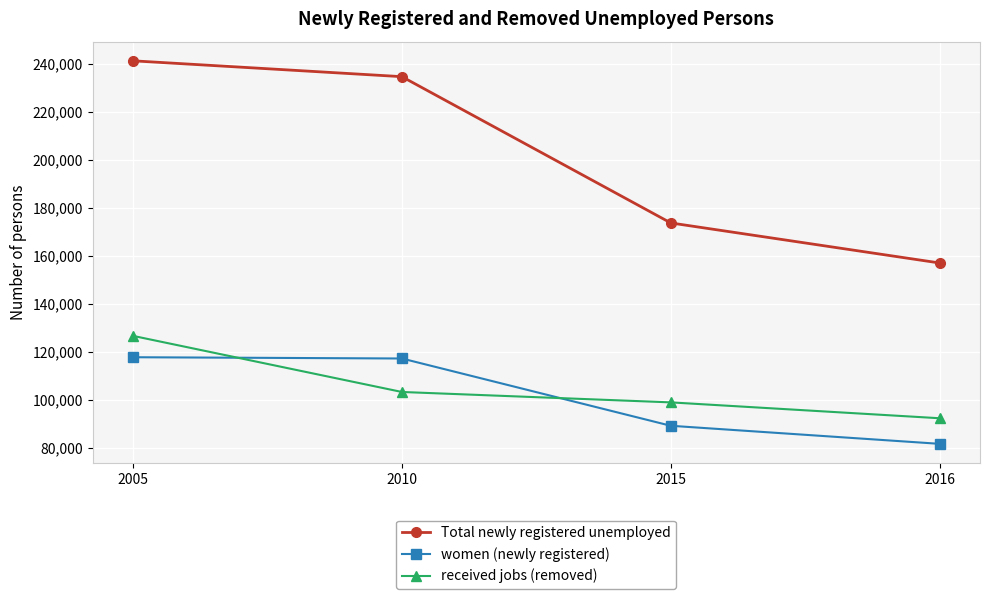

The value of Total newly registered unemployed at 2016 is 257905. True or false?

False